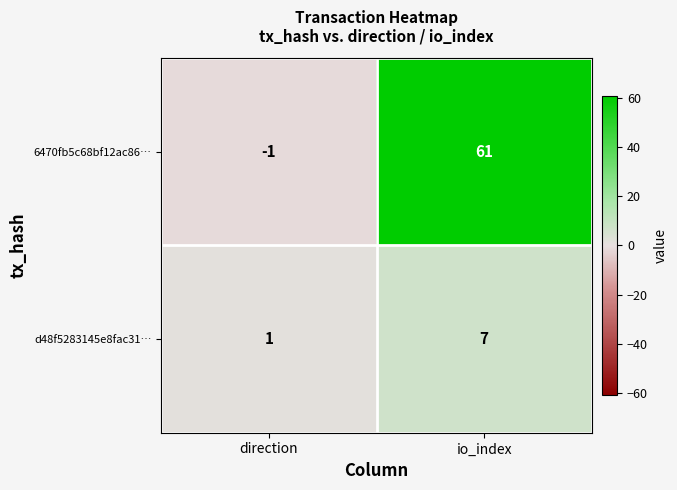

At which category is the sum across all series the highest?

io_index